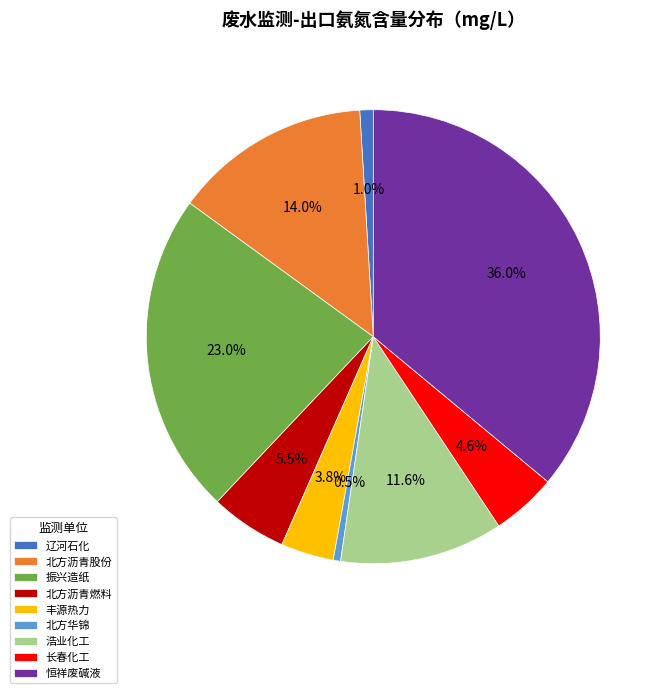

What is the largest slice in the pie chart?

恒祥废碱液